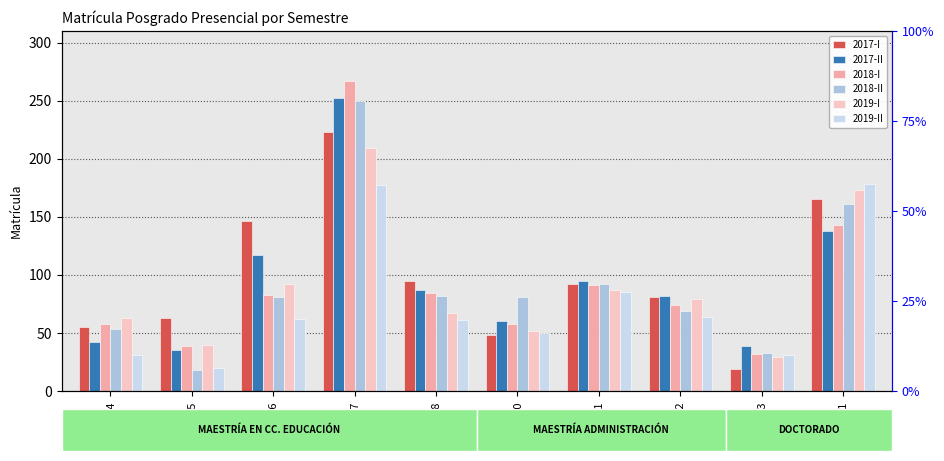

At which category is the sum across all series the highest?

P057